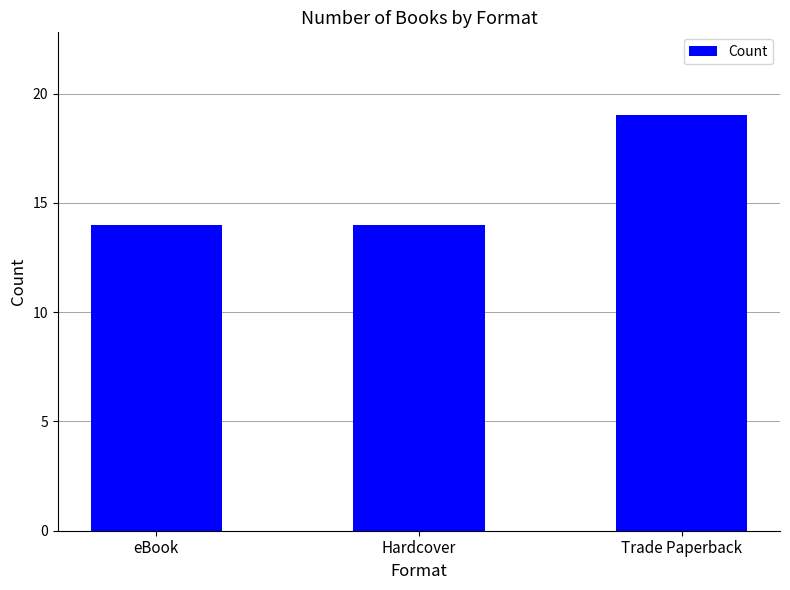

What is the label of the 3rd bar from the right?

eBook